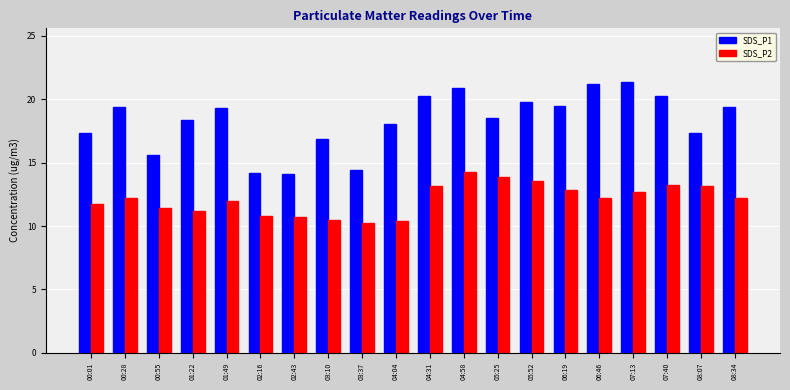

True or false: SDS_P2 has a value of 9.1 at 04:58.

False